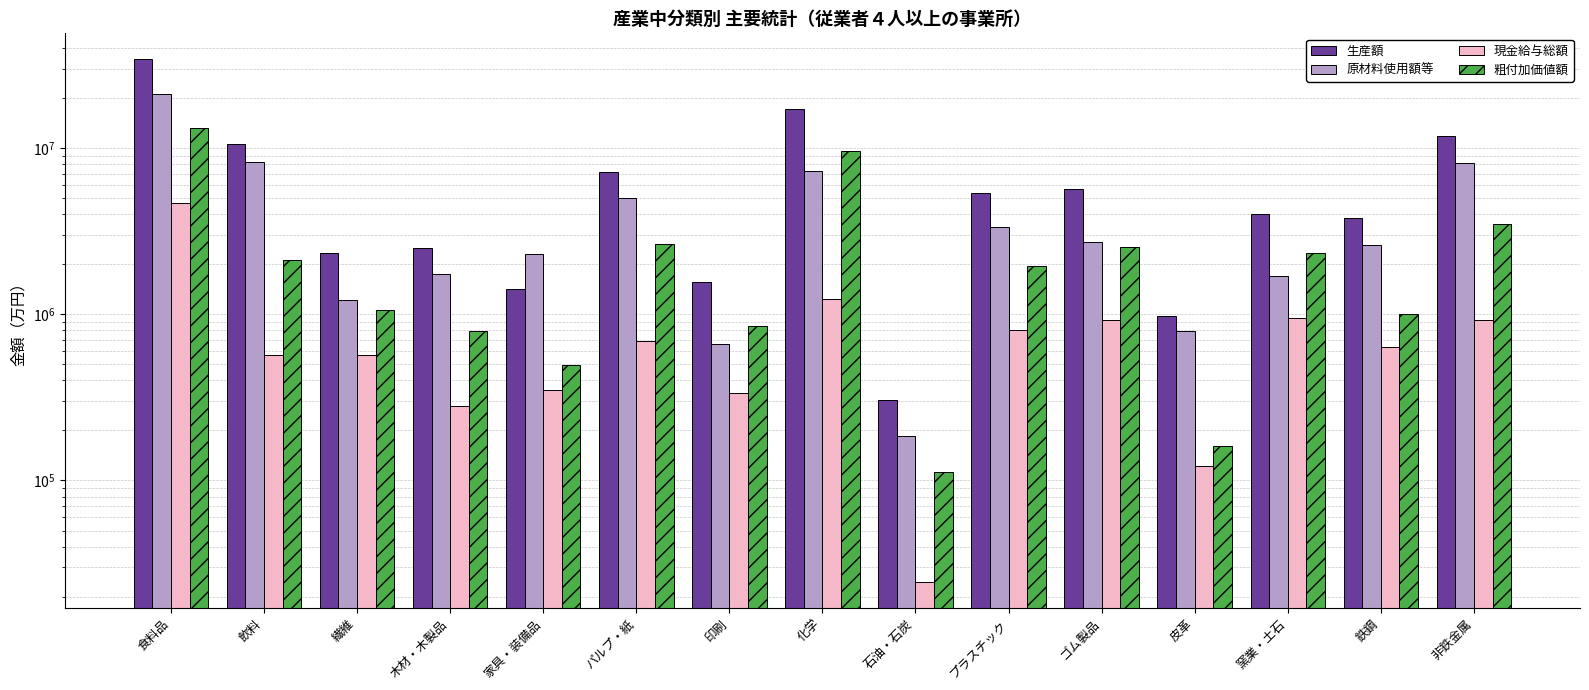

At how many categories does at least one series exceed 21114793?

1